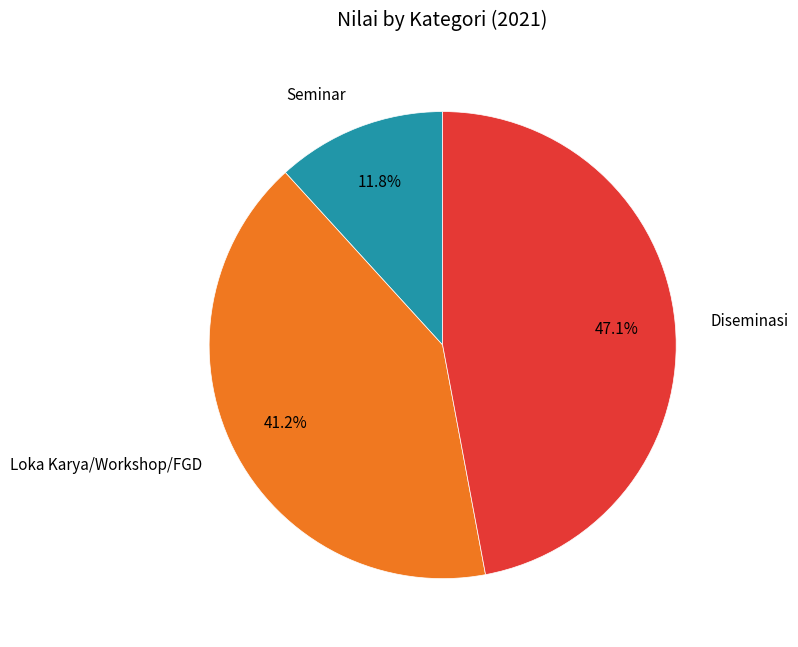

Count the number of slices in the pie.

3